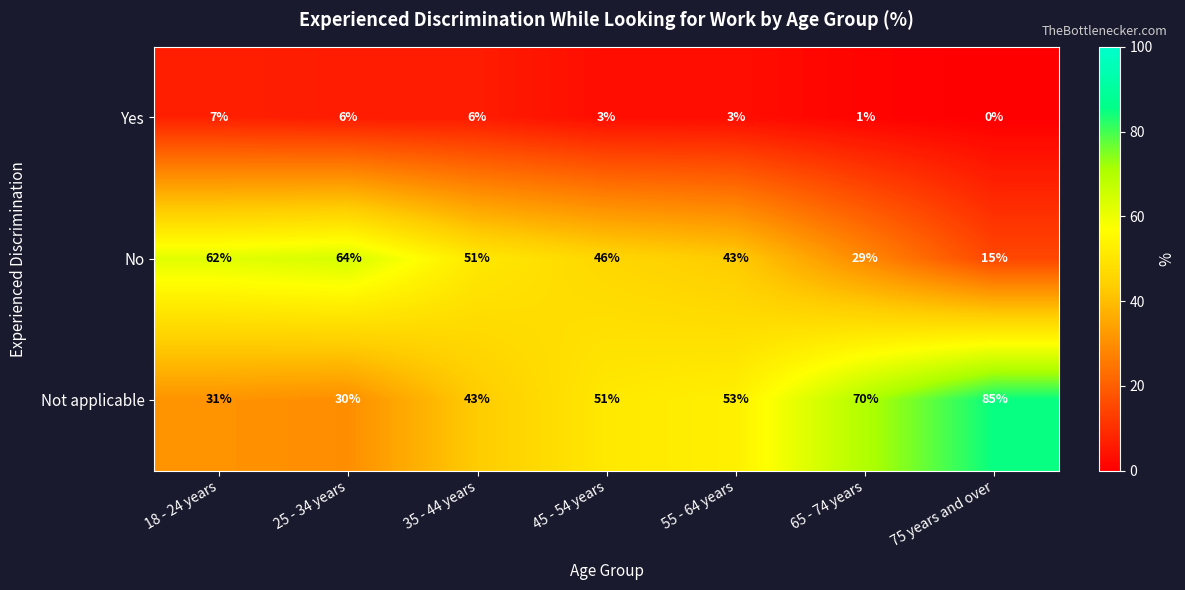

Count the number of data series in this chart.

3